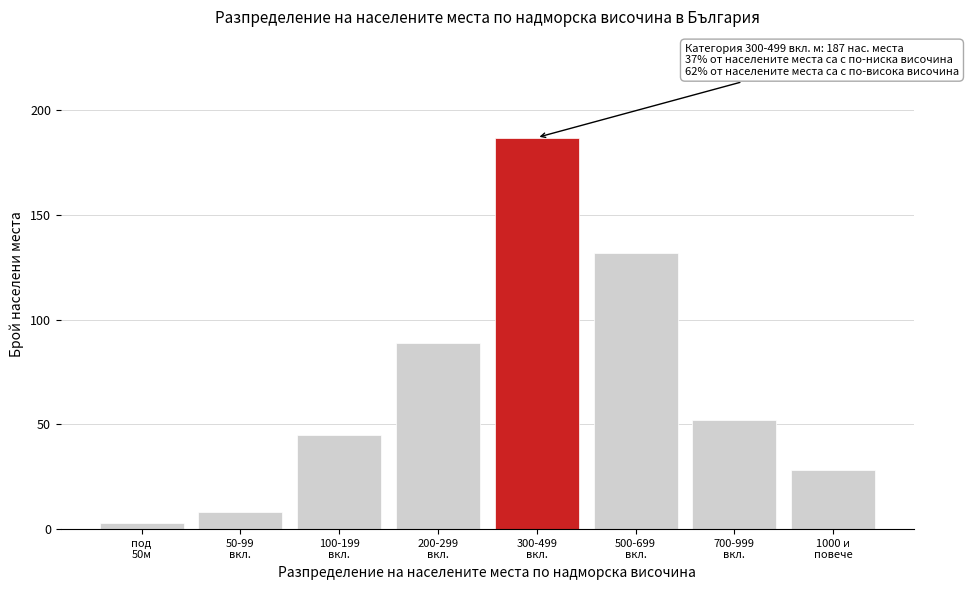

Reading left to right, transcribe all the data shown in this chart.

3	8	45	89	187	132	52	28